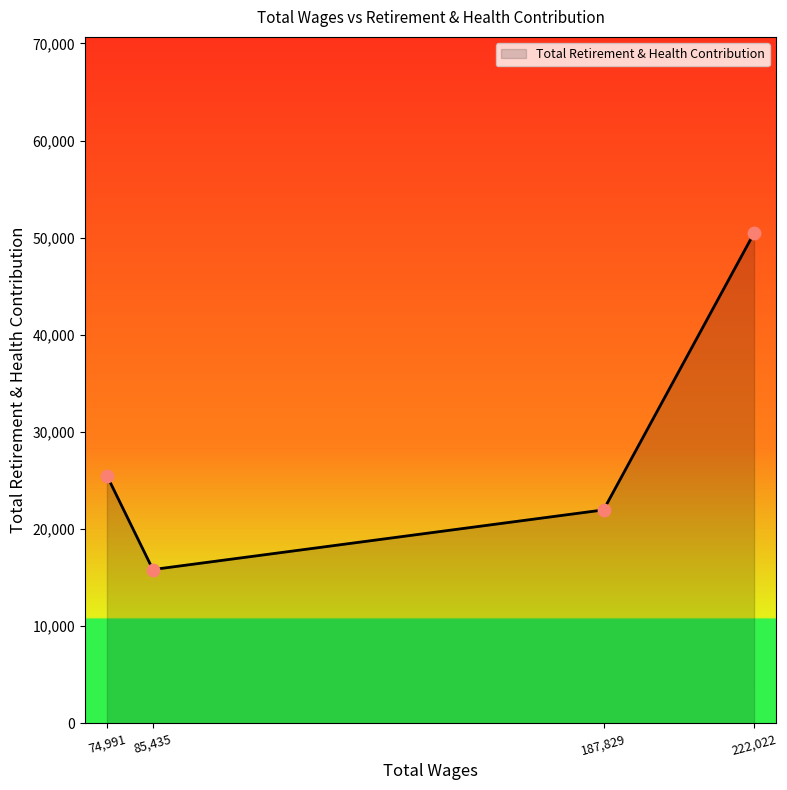

Between 187,829 and 85,435, which is larger?

187,829